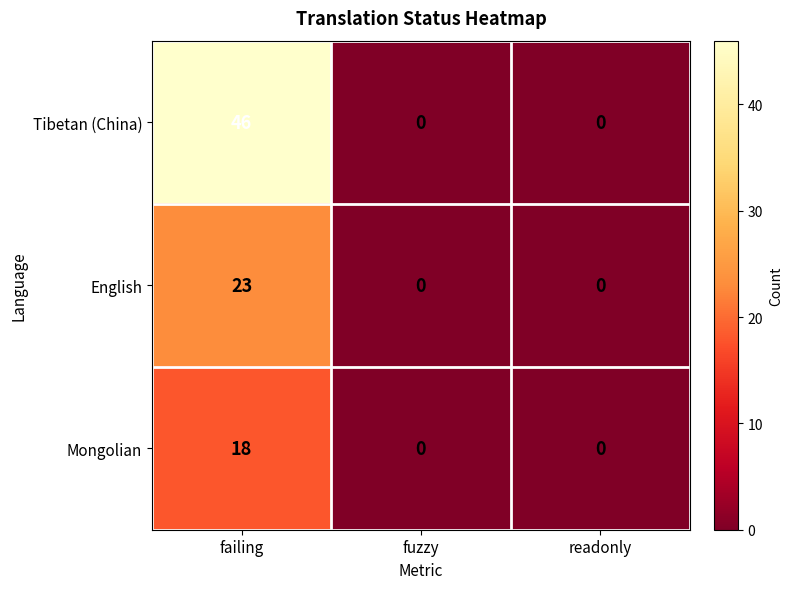

How many data points does each series have?

3